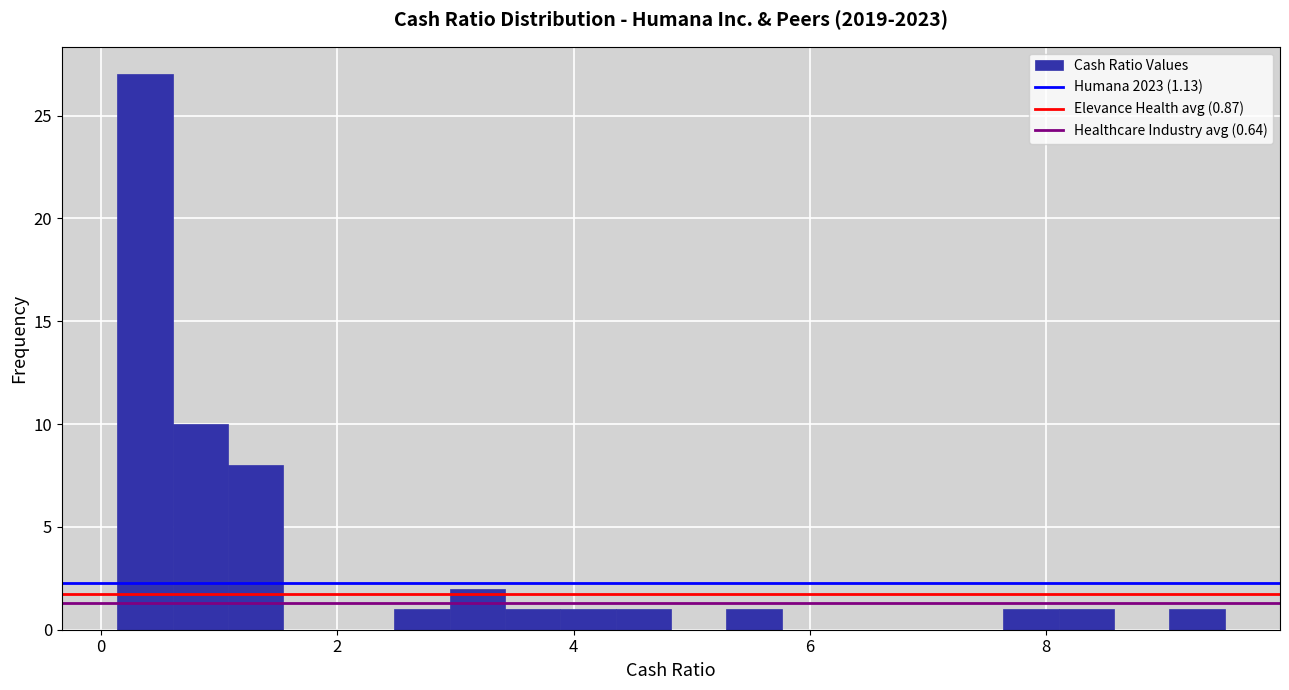

Read against the x-axis, roughly where is the centre of the tallest bar?

0.4